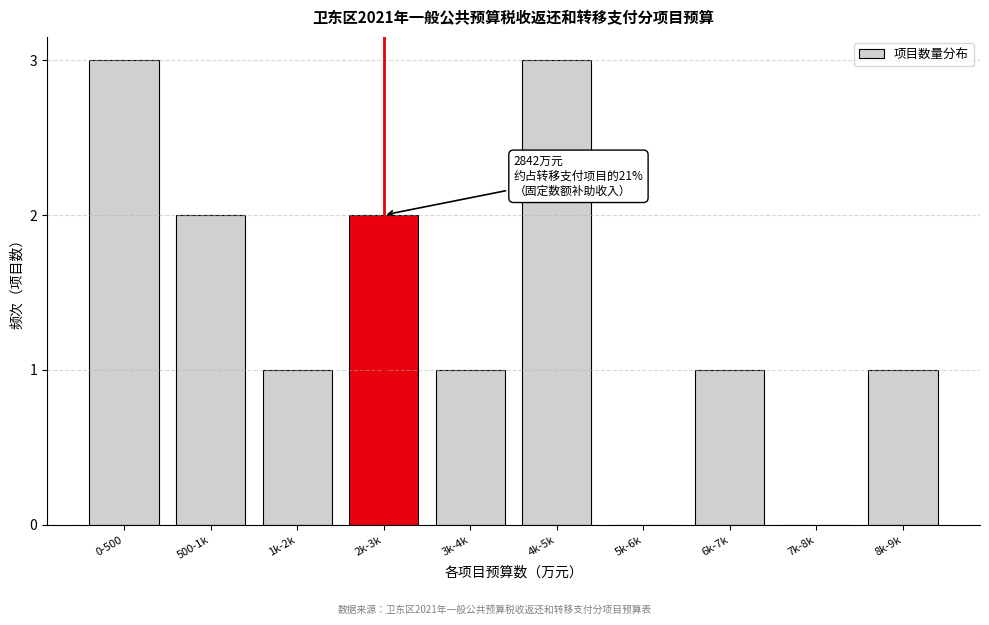

Reading right to left, transcribe all the data shown in this chart.

8k-9k=1	7k-8k=0	6k-7k=1	5k-6k=0	4k-5k=3	3k-4k=1	2k-3k=2	1k-2k=1	500-1k=2	0-500=3